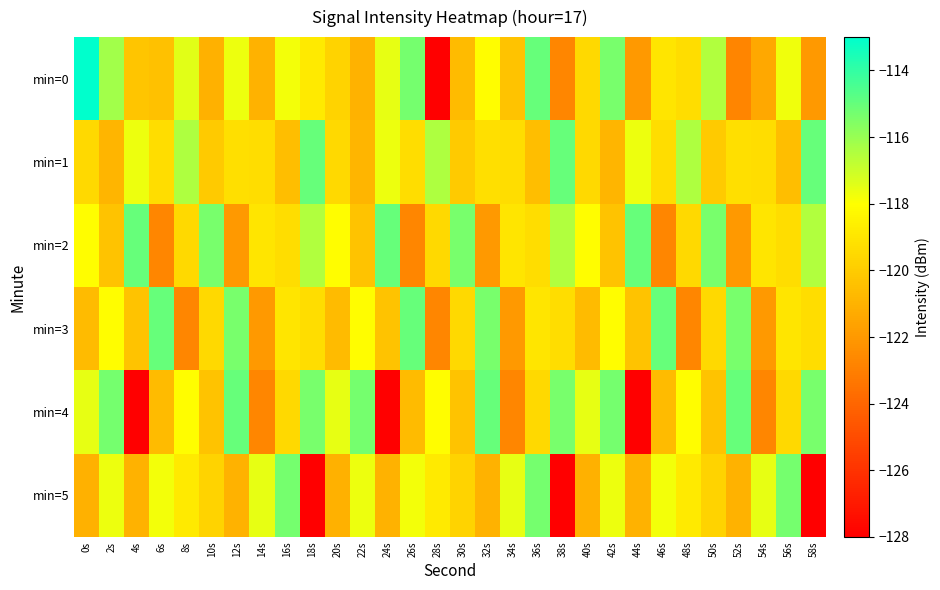

Which series has the largest range (max minus min)?

min=0